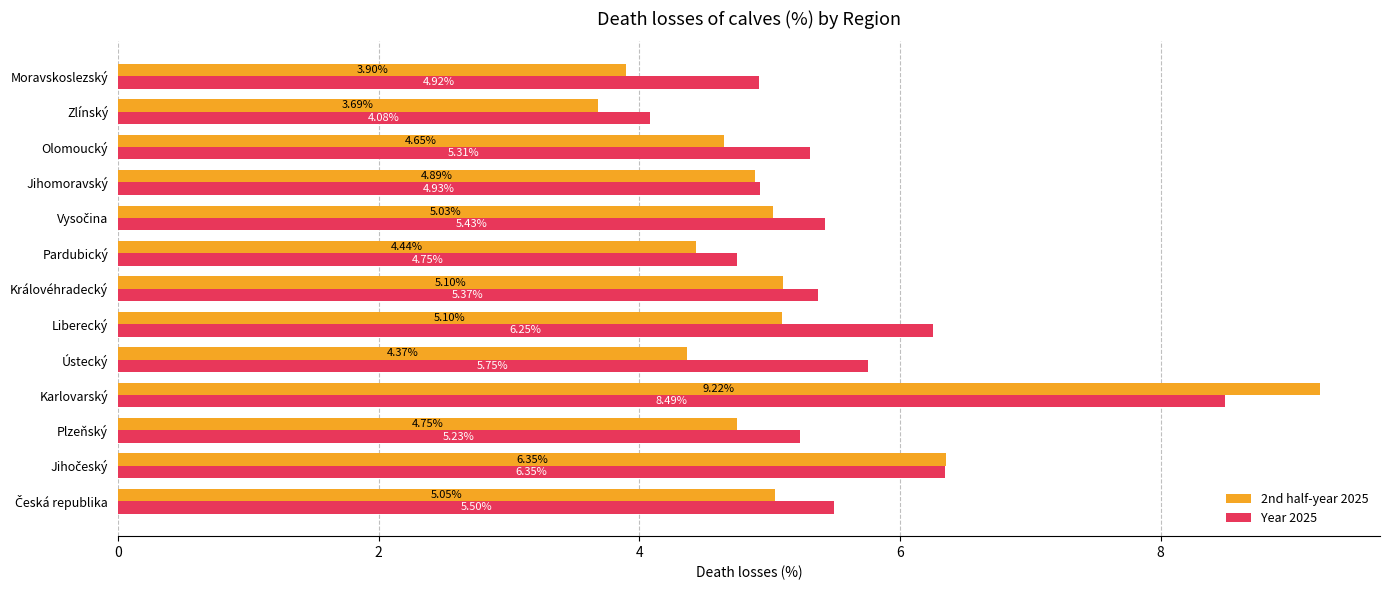

At which category is the sum across all series the highest?

Karlovarský